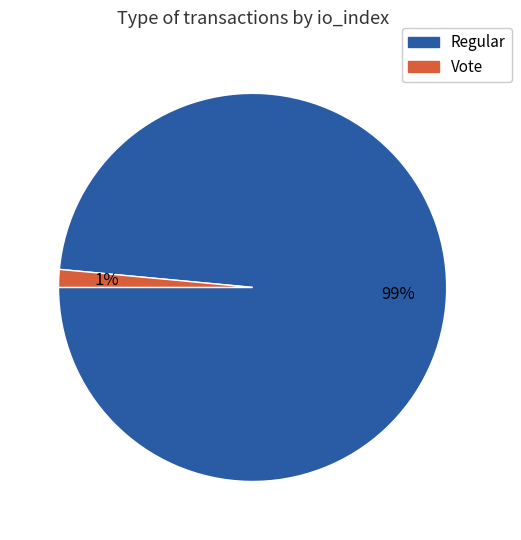

How many segments does this pie chart have?

2